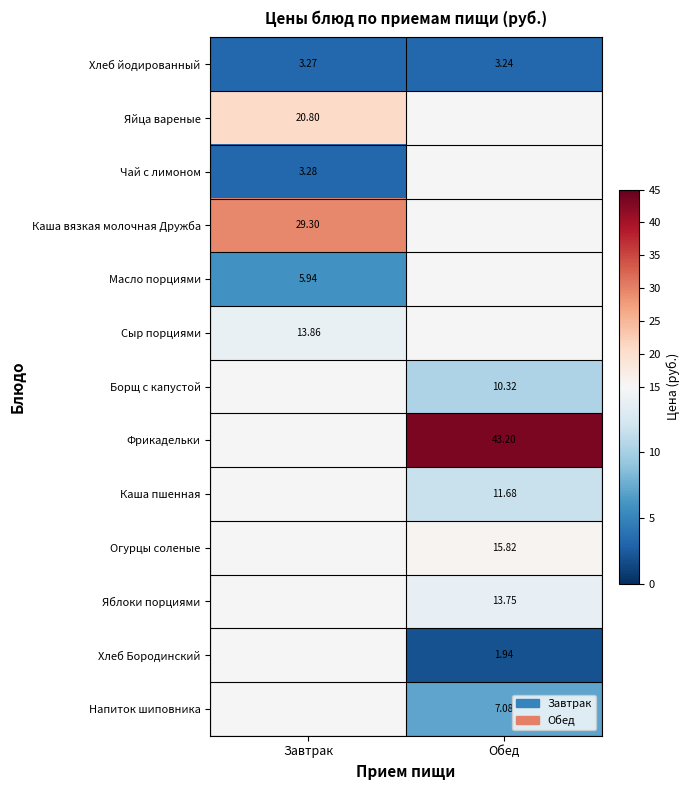

At which label is Хлеб йодированный closest to 3?

Обед